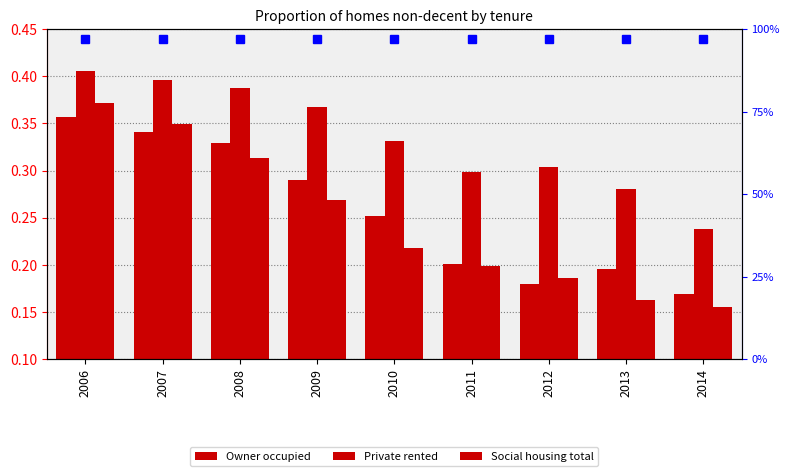

Reading left to right, transcribe all the data shown in this chart.

Owner occupied: 0.4	0.3	0.3	0.3	0.3	0.2	0.2	0.2	0.2
Private rented: 0.4	0.4	0.4	0.4	0.3	0.3	0.3	0.3	0.2
Social housing total: 0.4	0.3	0.3	0.3	0.2	0.2	0.2	0.2	0.2